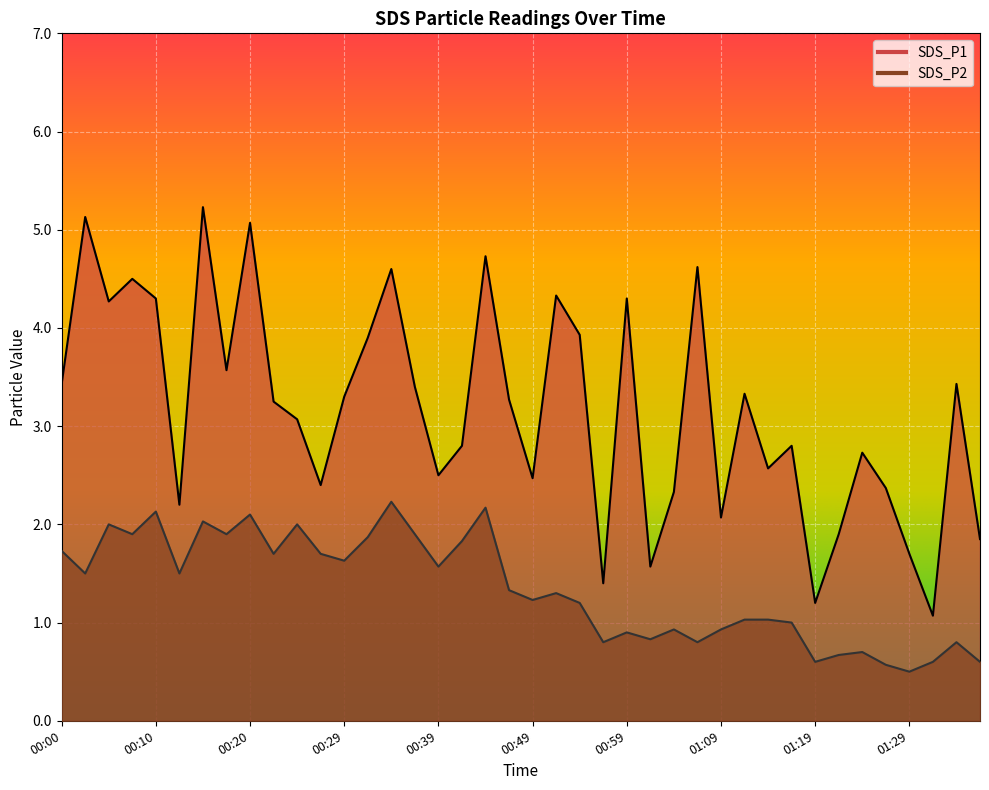

The SDS_P1 series shows 4.3 at 00:10. True or false?

True